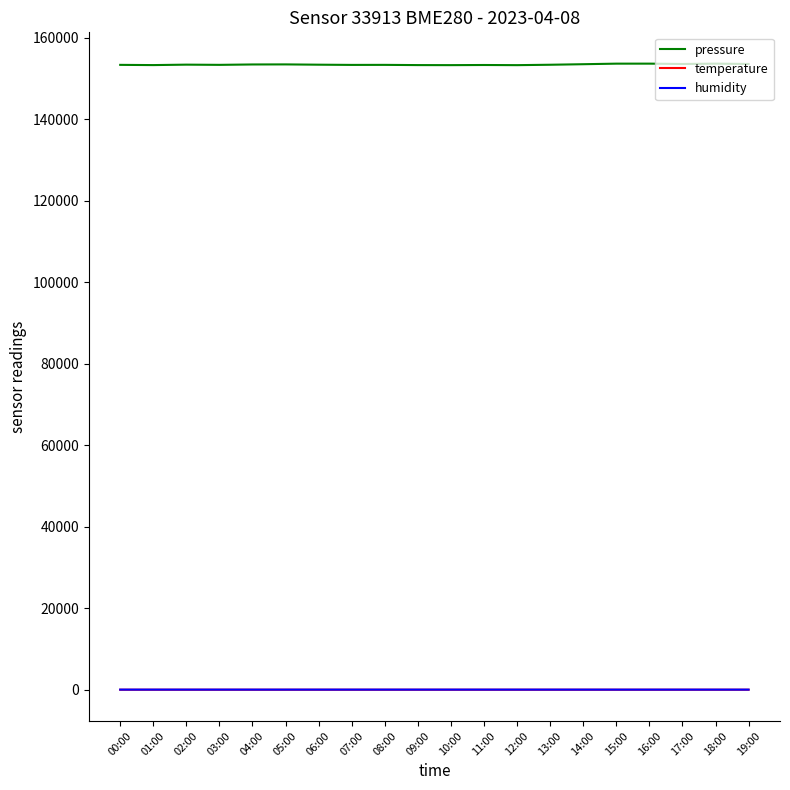

What is the maximum value shown in the chart?

153654.0